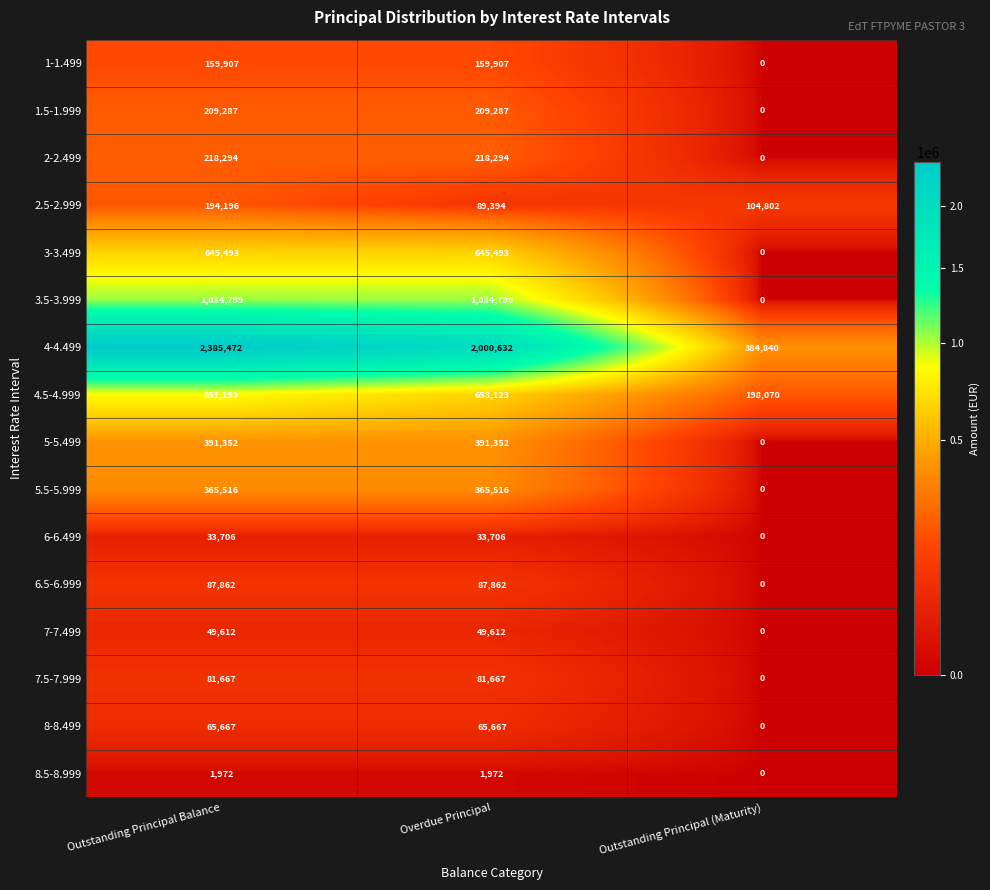

Which series has the largest total across all categories?

4-4.499